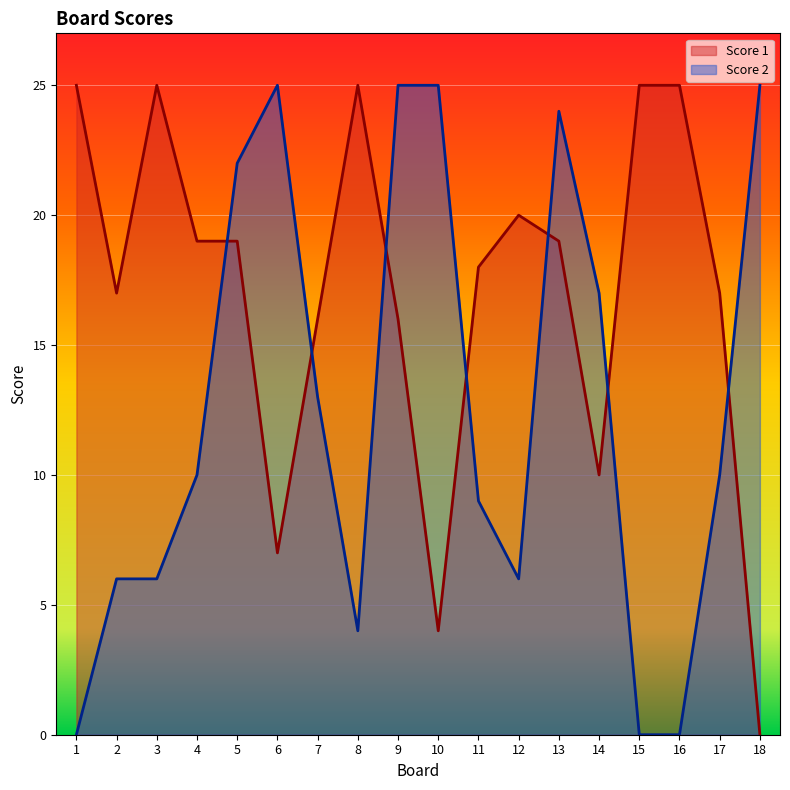

Reading left to right, what are all the values shown in this chart?

Score 1: 1=25	2=17	3=25	4=19	5=19	6=7	7=16	8=25	9=16	10=4	11=18	12=20	13=19	14=10	15=25	16=25	17=17	18=0
Score 2: 1=0	2=6	3=6	4=10	5=22	6=25	7=13	8=4	9=25	10=25	11=9	12=6	13=24	14=17	15=0	16=0	17=10	18=25